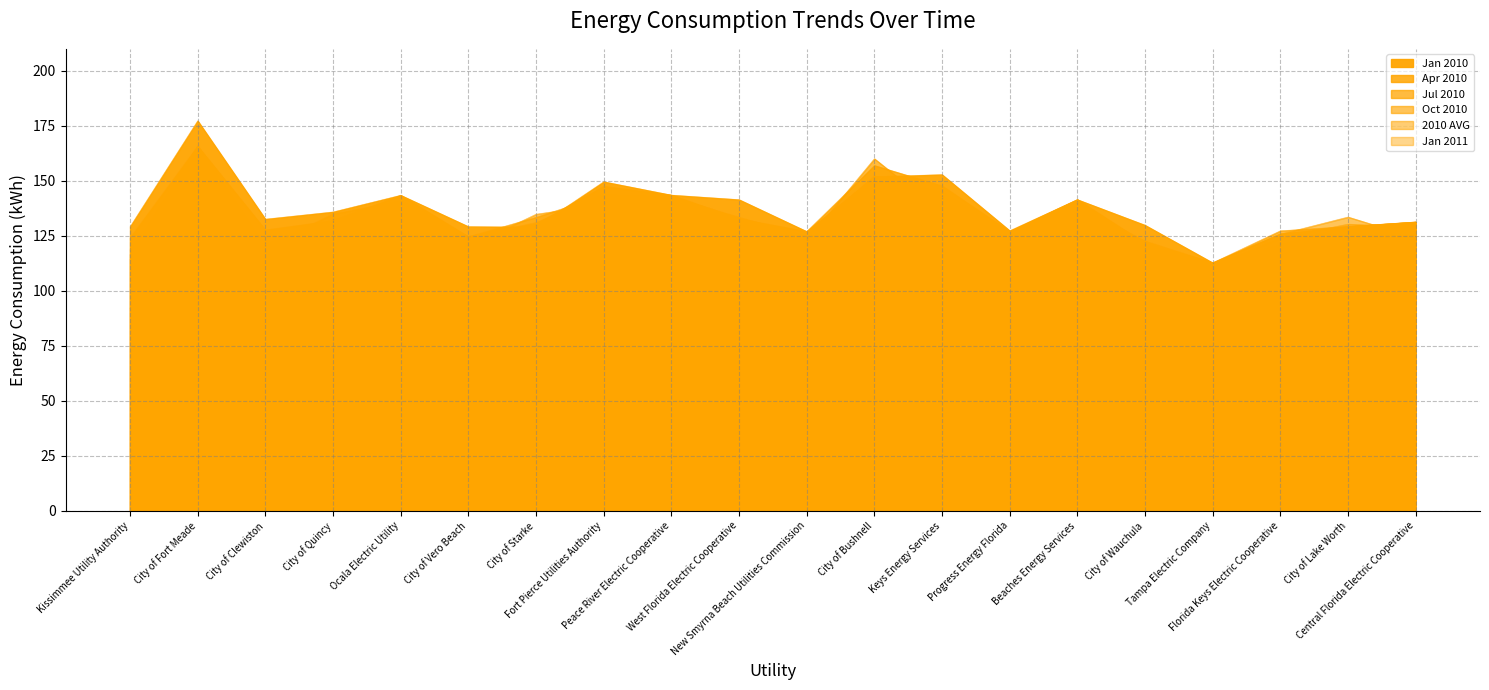

Reading right to left, list all the values displayed in this chart.

Jan 2010: Central Florida Electric Cooperative=131.3	City of Lake Worth=129.2	Florida Keys Electric Cooperative=120.7	Tampa Electric Company=112.7	City of Wauchula=129.8	Beaches Energy Services=141.4	Progress Energy Florida=127.3	Keys Energy Services=152.8	City of Bushnell=151.8	New Smyrna Beach Utilities Commission=127.0	West Florida Electric Cooperative=141.4	Peace River Electric Cooperative=143.5	Fort Pierce Utilities Authority=149.6	City of Starke=128.9	City of Vero Beach=129.2	Ocala Electric Utility=143.4	City of Quincy=135.8	City of Clewiston=132.6	City of Fort Meade=177.3	Kissimmee Utility Authority=129.1
Apr 2010: Central Florida Electric Cooperative=131.3	City of Lake Worth=129.2	Florida Keys Electric Cooperative=125.9	Tampa Electric Company=112.7	City of Wauchula=121.5	Beaches Energy Services=141.4	Progress Energy Florida=126.9	Keys Energy Services=147.7	City of Bushnell=157.0	New Smyrna Beach Utilities Commission=127.0	West Florida Electric Cooperative=132.7	Peace River Electric Cooperative=143.5	Fort Pierce Utilities Authority=147.5	City of Starke=130.5	City of Vero Beach=124.6	Ocala Electric Utility=143.4	City of Quincy=131.8	City of Clewiston=127.6	City of Fort Meade=165.7	Kissimmee Utility Authority=124.0
Jul 2010: Central Florida Electric Cooperative=131.3	City of Lake Worth=129.2	Florida Keys Electric Cooperative=127.3	Tampa Electric Company=112.7	City of Wauchula=116.2	Beaches Energy Services=141.4	Progress Energy Florida=126.9	Keys Energy Services=135.5	City of Bushnell=160.1	New Smyrna Beach Utilities Commission=122.9	West Florida Electric Cooperative=132.7	Peace River Electric Cooperative=141.6	Fort Pierce Utilities Authority=143.4	City of Starke=133.4	City of Vero Beach=124.6	Ocala Electric Utility=140.7	City of Quincy=134.9	City of Clewiston=119.8	City of Fort Meade=165.7	Kissimmee Utility Authority=116.3
Oct 2010: Central Florida Electric Cooperative=124.1	City of Lake Worth=133.5	Florida Keys Electric Cooperative=125.8	Tampa Electric Company=112.7	City of Wauchula=122.6	Beaches Energy Services=138.4	Progress Energy Florida=126.9	Keys Energy Services=142.5	City of Bushnell=146.7	New Smyrna Beach Utilities Commission=122.9	West Florida Electric Cooperative=129.6	Peace River Electric Cooperative=141.6	Fort Pierce Utilities Authority=139.3	City of Starke=134.8	City of Vero Beach=120.1	Ocala Electric Utility=140.7	City of Quincy=128.7	City of Clewiston=114.0	City of Fort Meade=140.1	Kissimmee Utility Authority=114.3
2010 AVG: Central Florida Electric Cooperative=128.9	City of Lake Worth=130.3	Florida Keys Electric Cooperative=124.2	Tampa Electric Company=111.2	City of Wauchula=118.9	Beaches Energy Services=140.2	Progress Energy Florida=126.9	Keys Energy Services=144.6	City of Bushnell=152.2	New Smyrna Beach Utilities Commission=124.6	West Florida Electric Cooperative=133.4	Peace River Electric Cooperative=142.6	Fort Pierce Utilities Authority=143.6	City of Starke=131.0	City of Vero Beach=124.4	Ocala Electric Utility=140.7	City of Quincy=131.9	City of Clewiston=121.0	City of Fort Meade=158.8	Kissimmee Utility Authority=118.6
Jan 2011: Central Florida Electric Cooperative=125.6	City of Lake Worth=123.3	Florida Keys Electric Cooperative=114.6	Tampa Electric Company=107.0	City of Wauchula=122.6	Beaches Energy Services=133.2	Progress Energy Florida=119.3	Keys Energy Services=142.5	City of Bushnell=140.6	New Smyrna Beach Utilities Commission=116.4	West Florida Electric Cooperative=129.6	Peace River Electric Cooperative=130.6	Fort Pierce Utilities Authority=135.2	City of Starke=116.5	City of Vero Beach=116.0	Ocala Electric Utility=127.4	City of Quincy=115.8	City of Clewiston=107.9	City of Fort Meade=129.8	Kissimmee Utility Authority=92.1